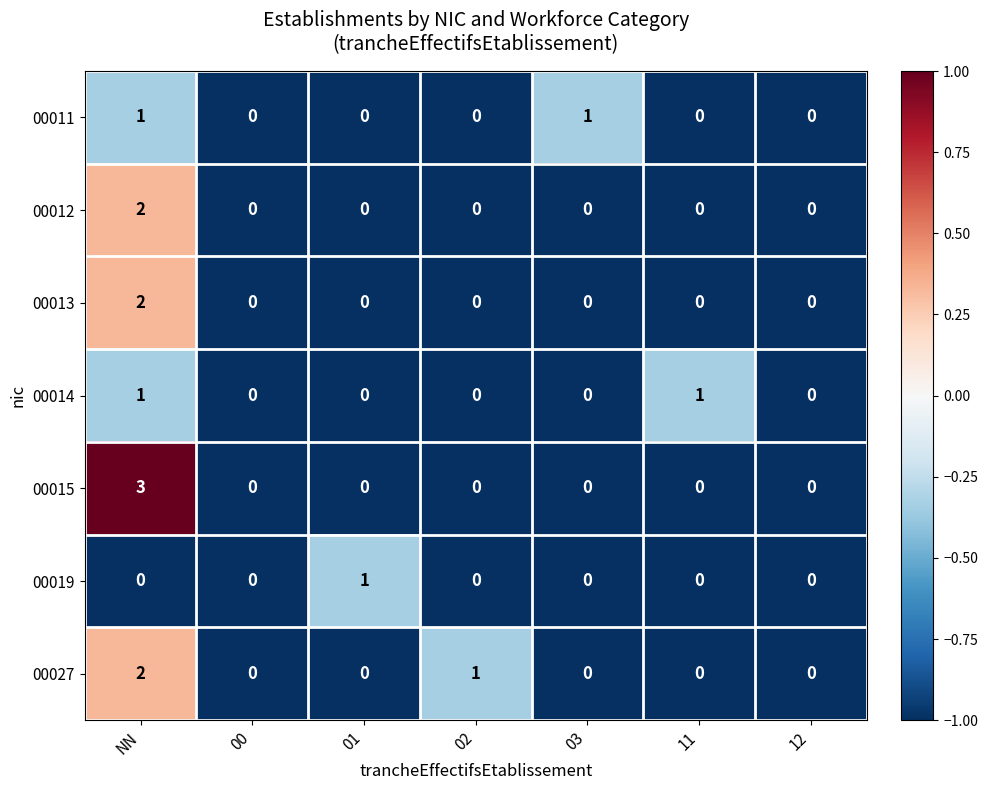

At which category is the sum across all series the highest?

NN